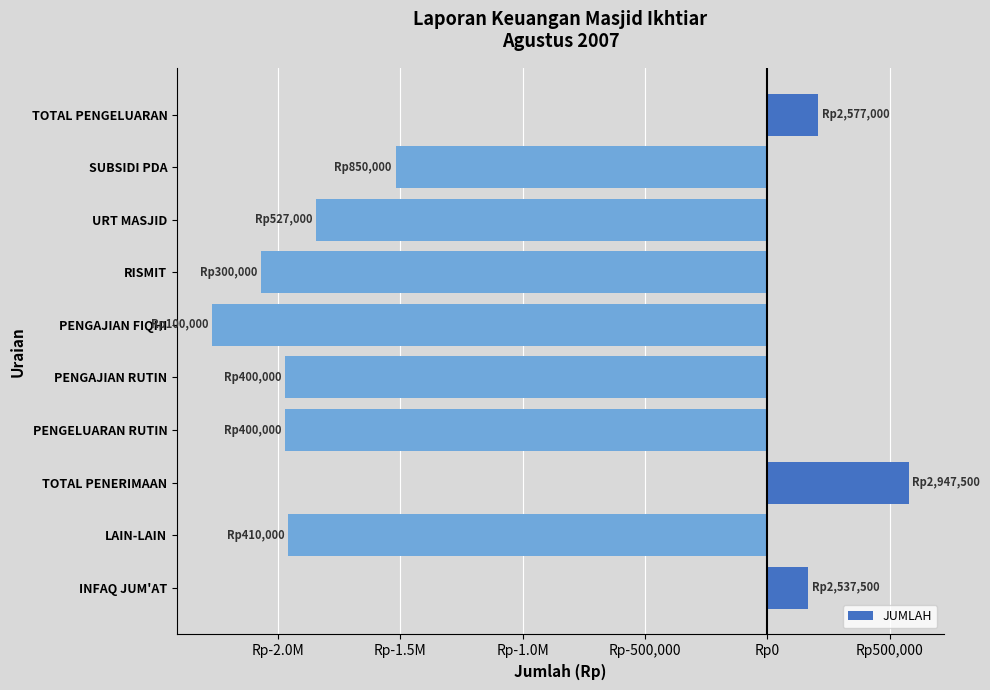

Does the chart contain any negative values?

Yes